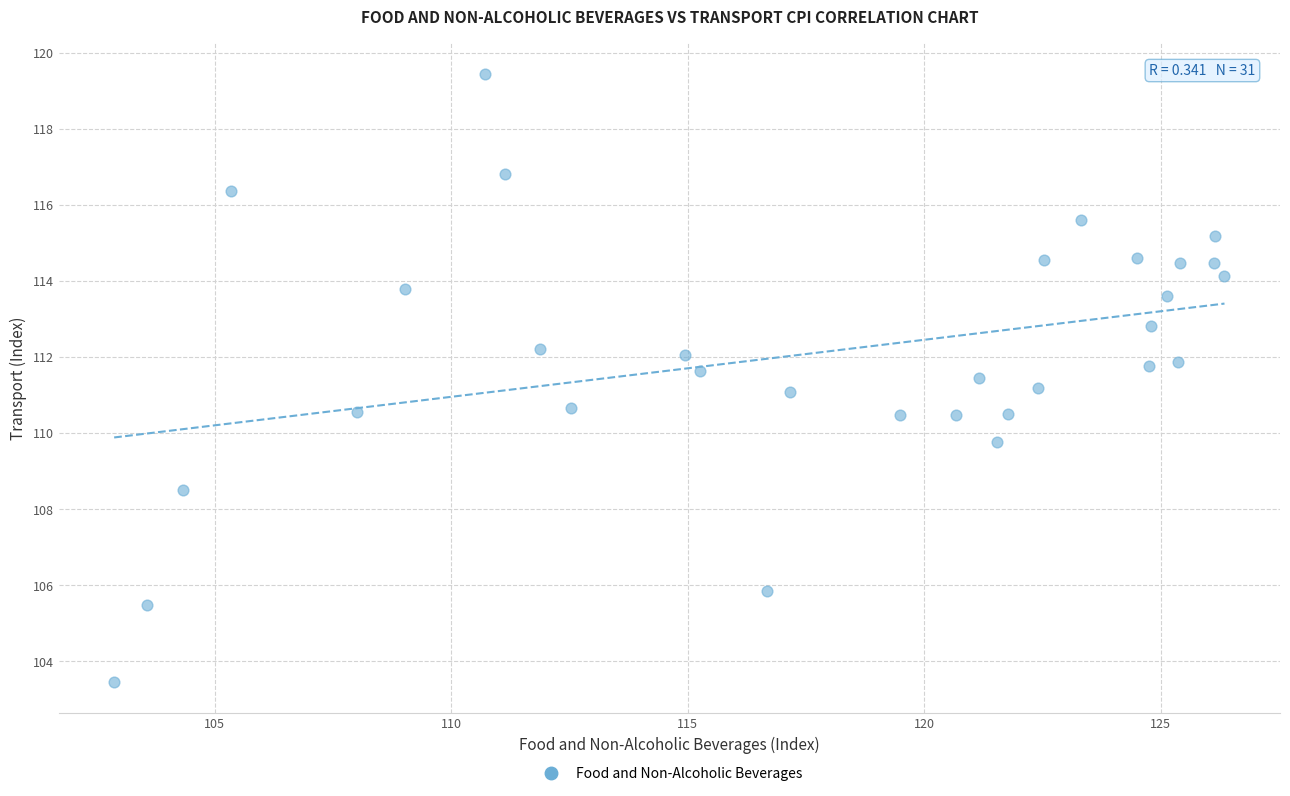

What is the range of X values (max minus min)?

23.5